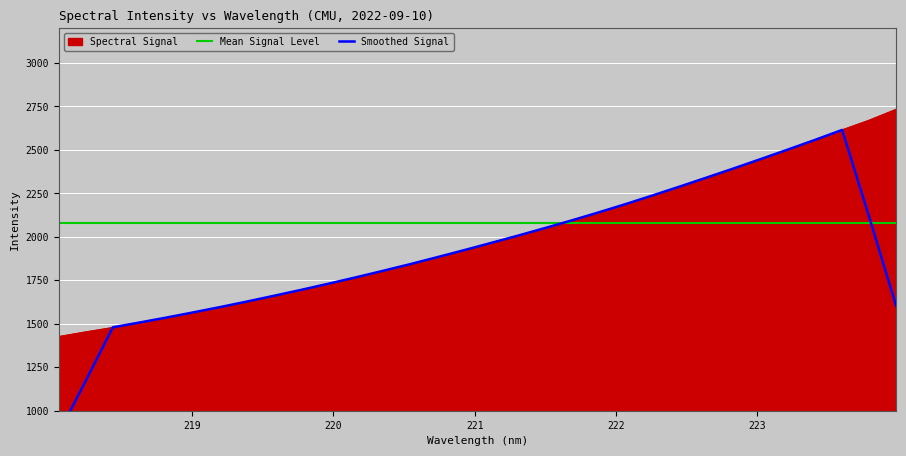

What is the change in value from 218.8244 to 220.9264?

+386.7